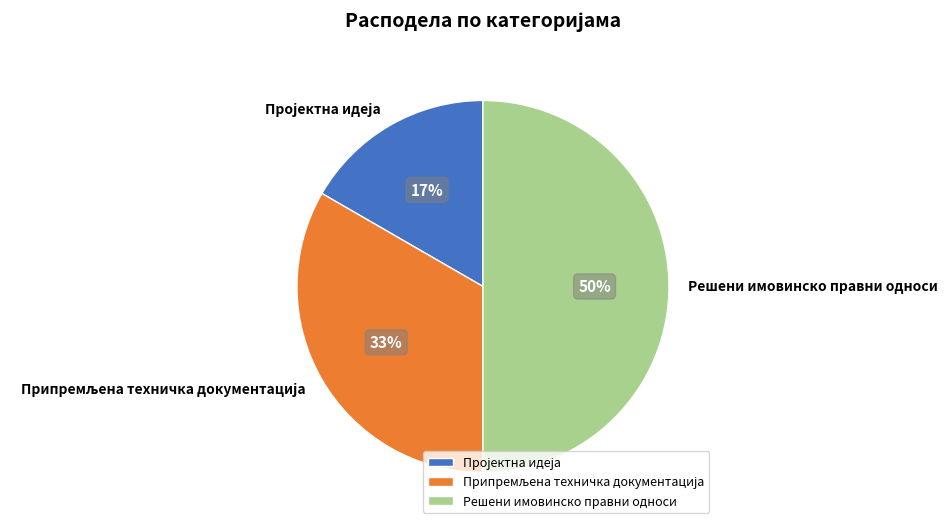

To the nearest percent, what percentage of the pie is Решени имовинско правни односи?

50%